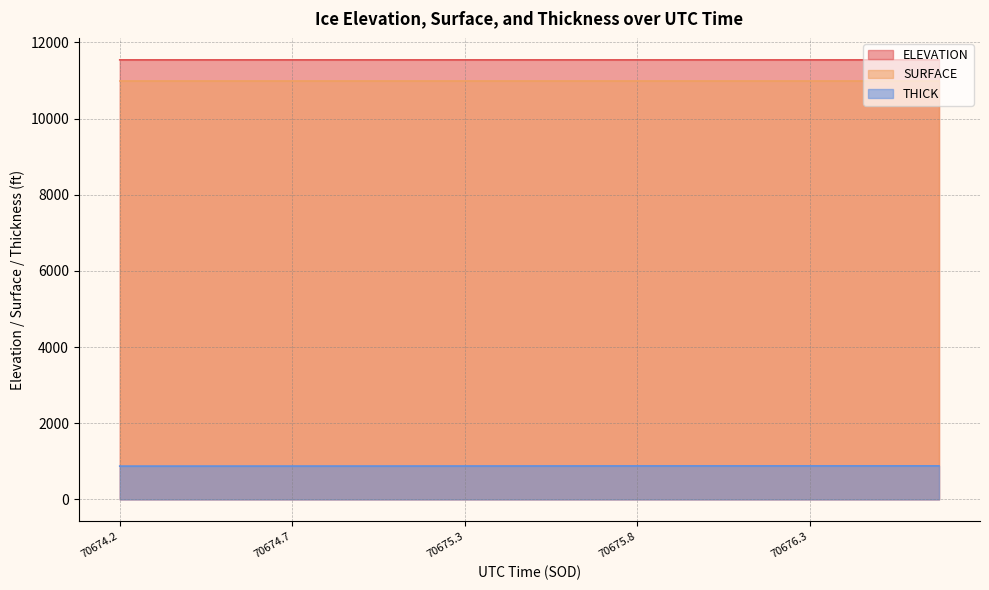

What is the value of the THICK point at the 20th from the left?

880.2